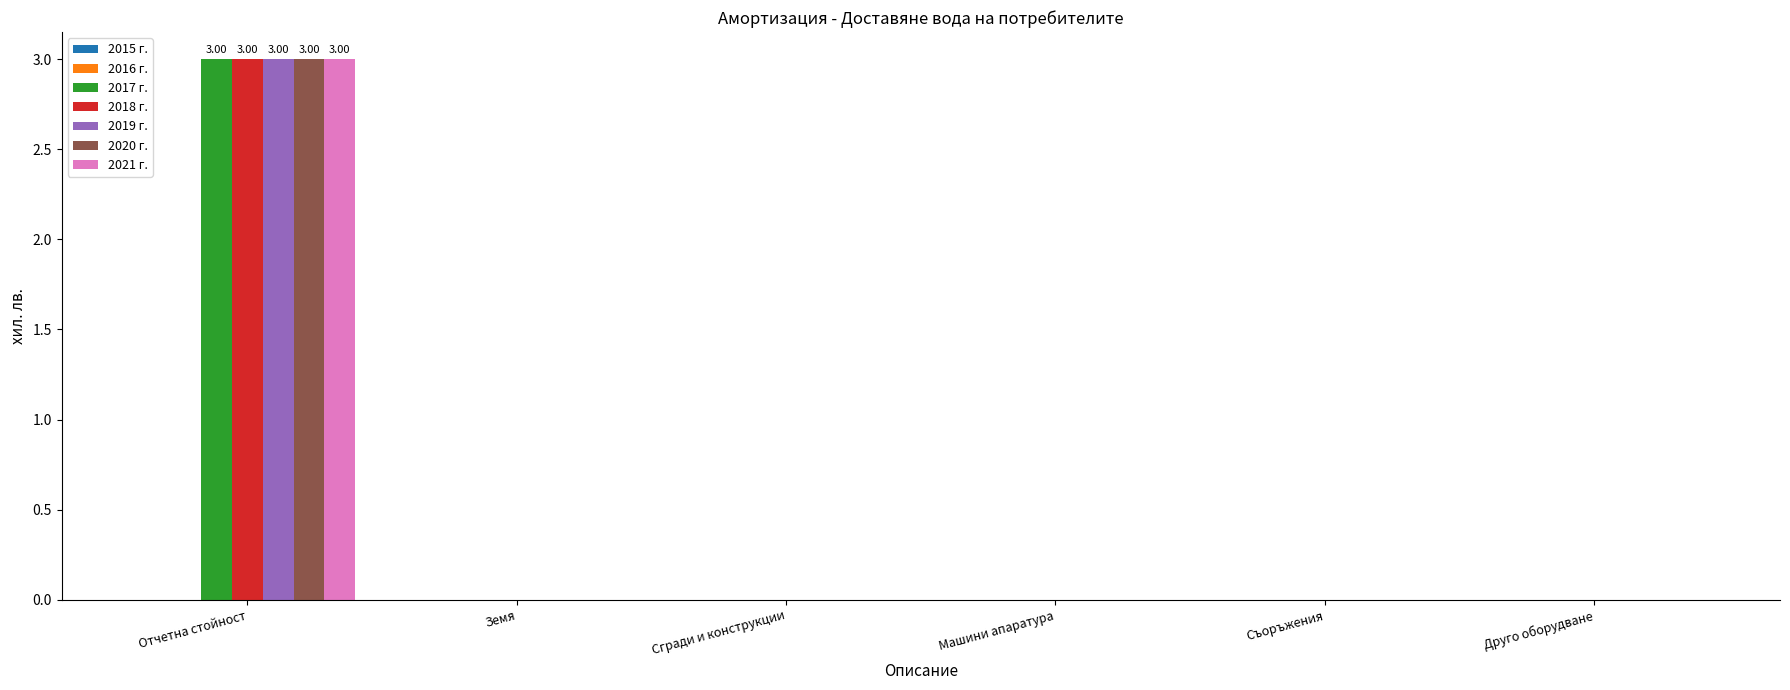

Reading left to right, transcribe all the data shown in this chart.

2017 г.: 3	0	0	0	0	0
2018 г.: 3	0	0	0	0	0
2019 г.: 3	0	0	0	0	0
2020 г.: 3	0	0	0	0	0
2021 г.: 3	0	0	0	0	0